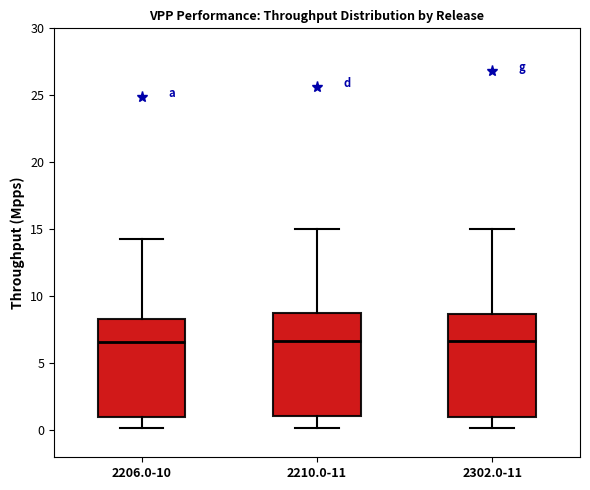

Reading left to right, read every box against the y-axis: the position of its median line, the range the box covers, and the ends of its whiskers. The values are not printed on the chart, so give them approximately, as read against the axis.

2206.0-10: median 6.5, box 1.0 to 8.5, whiskers 0.0 to 14.5
2210.0-11: median 6.5, box 1.0 to 9.0, whiskers 0.0 to 15.0
2302.0-11: median 6.5, box 1.0 to 8.5, whiskers 0.0 to 15.0